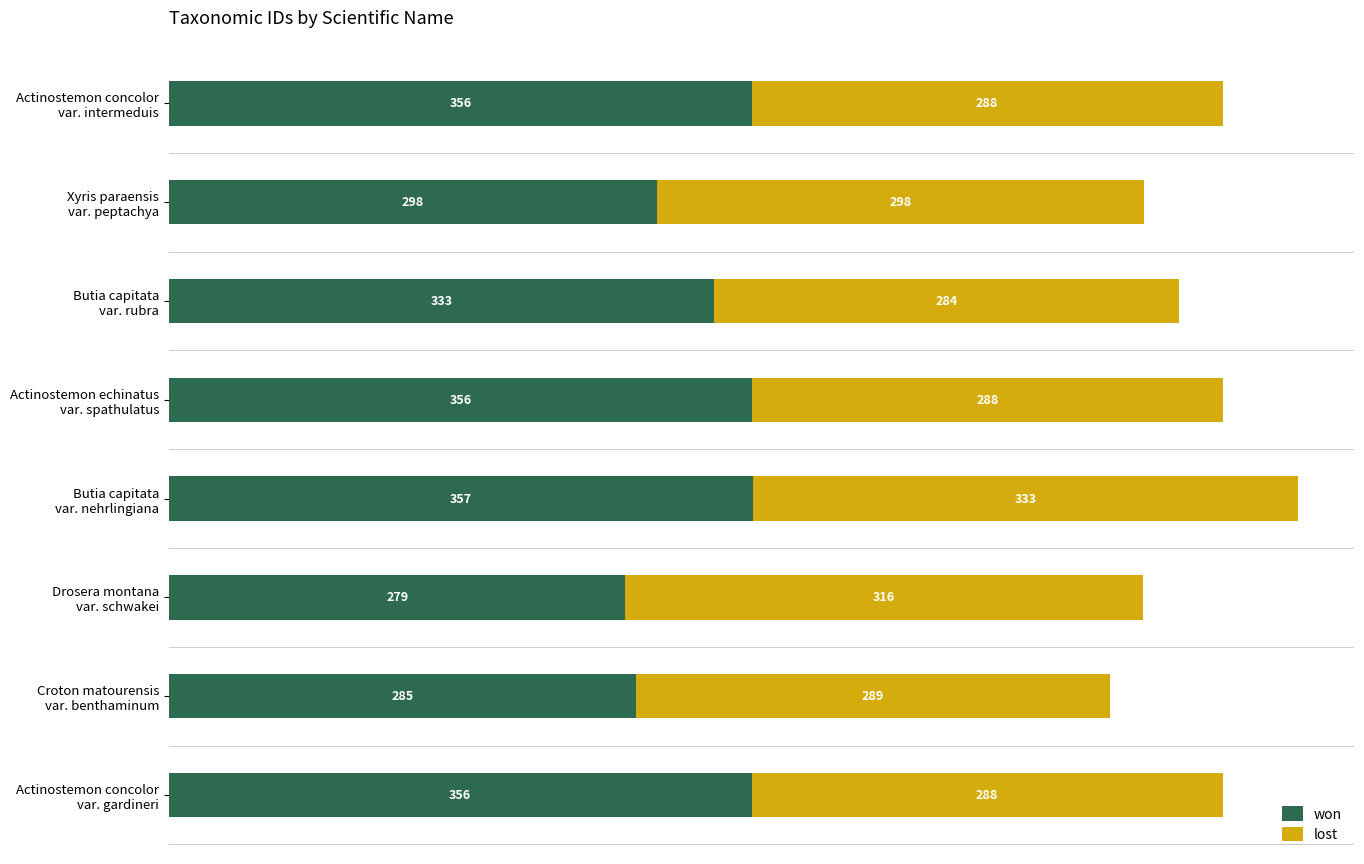

What is the lowest value of the won series?

279.0